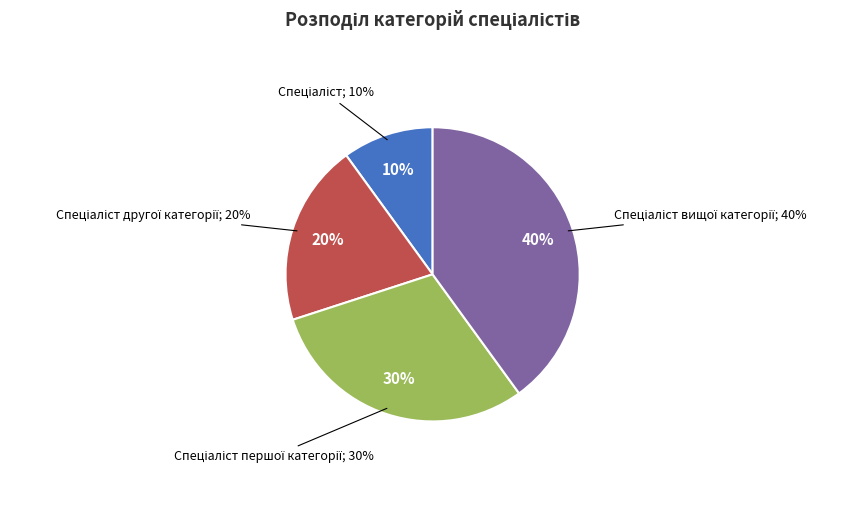

What percentage is the Спеціаліст першої категорії slice, to the nearest percent?

30%